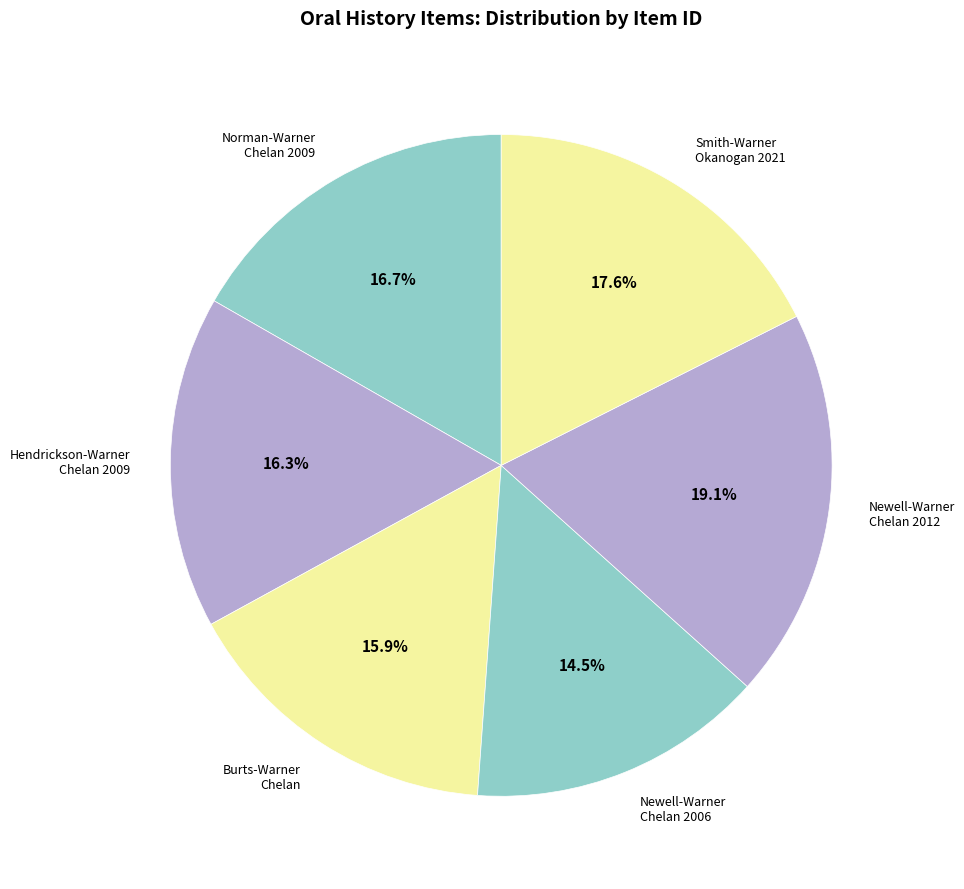

What portion of the pie excludes Newell-Warner Chelan 2006?

85.5%